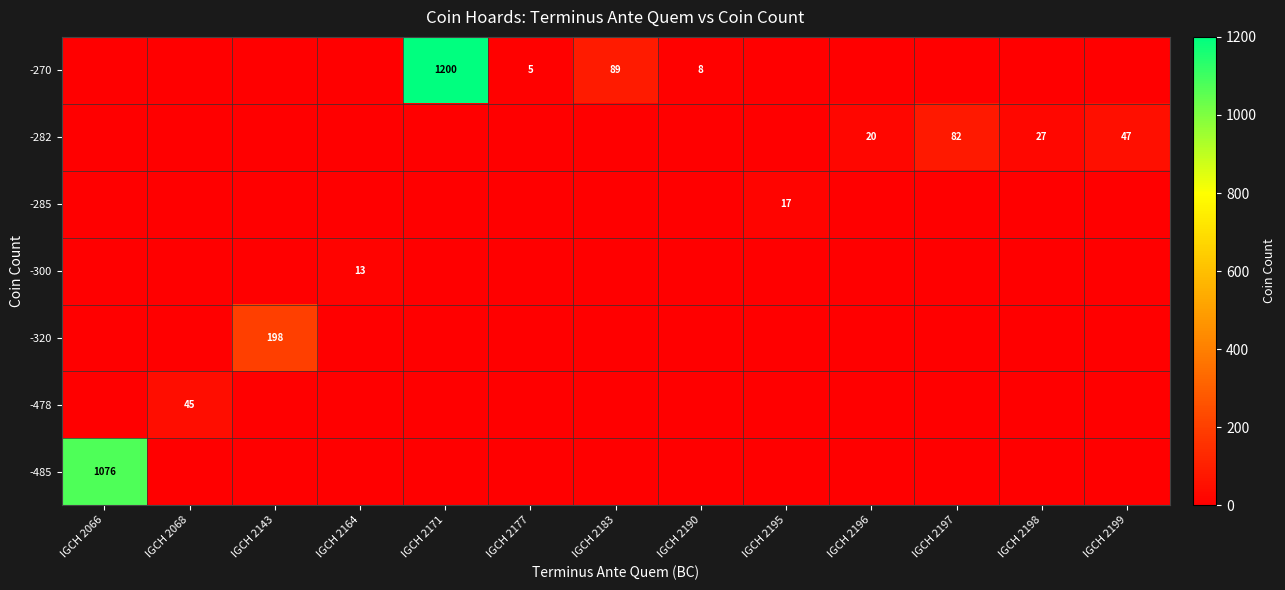

What is the difference between the highest and lowest values at IGCH 2197?

82